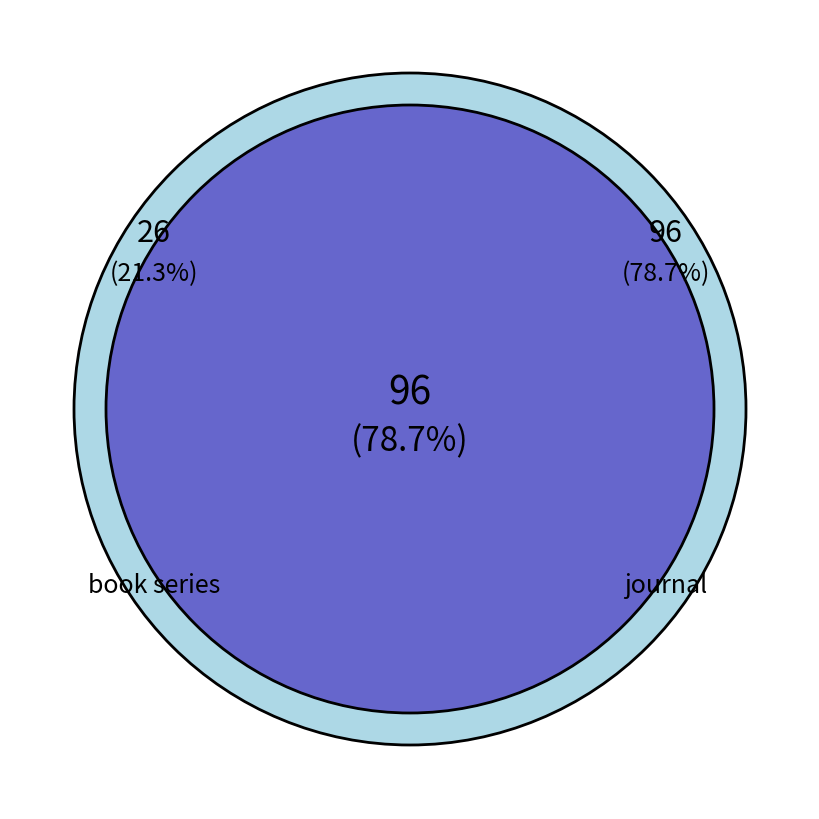

What is the ratio of the value at book series to the value at journal?

0.3